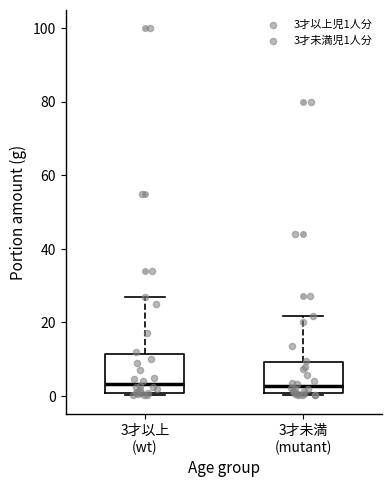

Comparing the boxes themselves (not the whiskers), which one is the tallest?

3才以上 (wt)